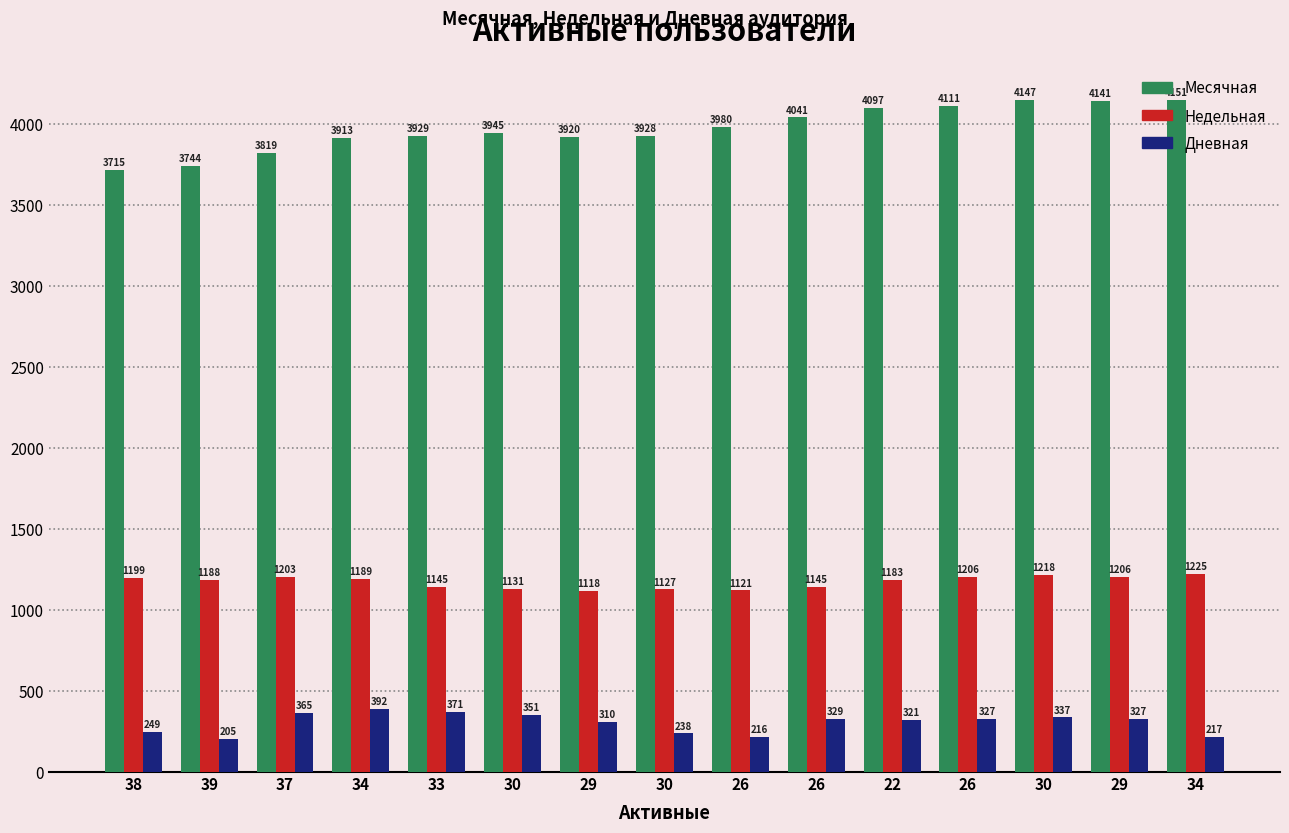

Reading left to right, extract all data points from this chart.

Месячная: 38=3715	39=3744	37=3819	34=3913	33=3929	30=3945	29=3920	30=3928	26=3980	26=4041	22=4097	26=4111	30=4147	29=4141	34=4151
Недельная: 38=1199	39=1188	37=1203	34=1189	33=1145	30=1131	29=1118	30=1127	26=1121	26=1145	22=1183	26=1206	30=1218	29=1206	34=1225
Дневная: 38=249	39=205	37=365	34=392	33=371	30=351	29=310	30=238	26=216	26=329	22=321	26=327	30=337	29=327	34=217